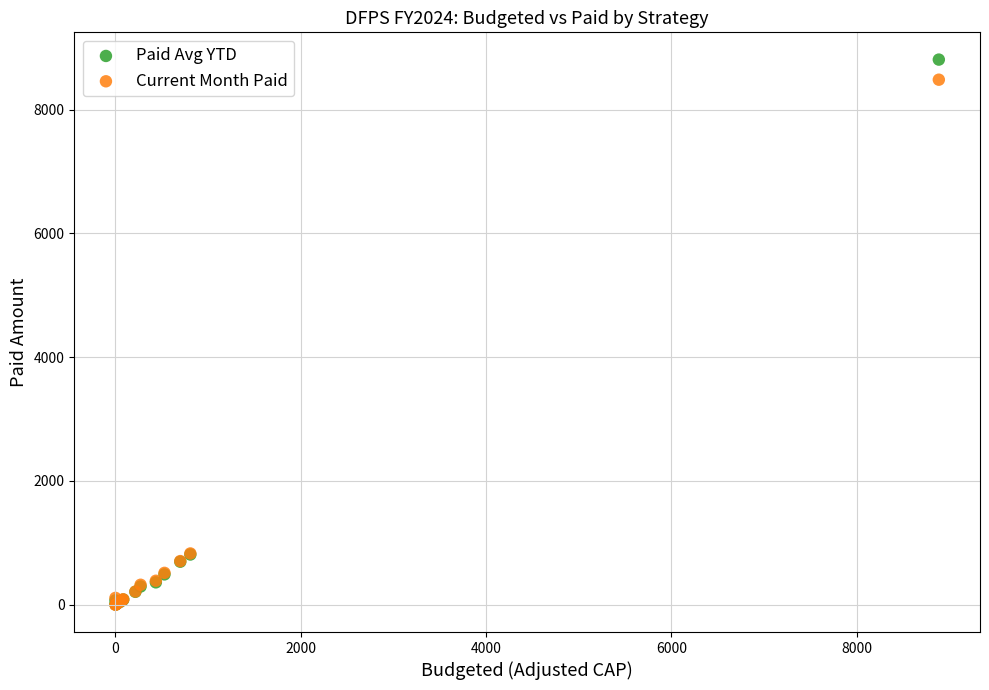

What are all the series names shown in the legend?

Paid Avg YTD, Current Month Paid